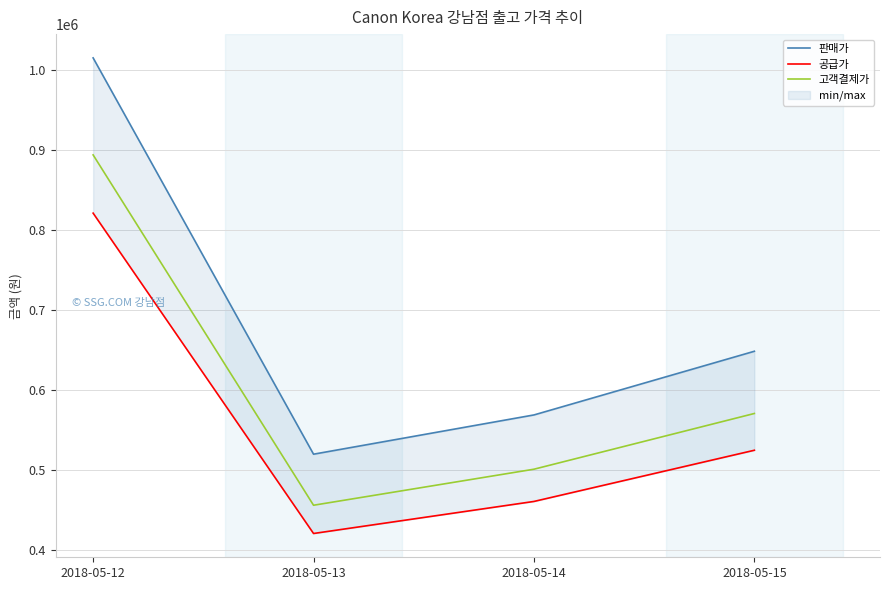

True or false: 판매가 and 공급가 cross at least once.

False